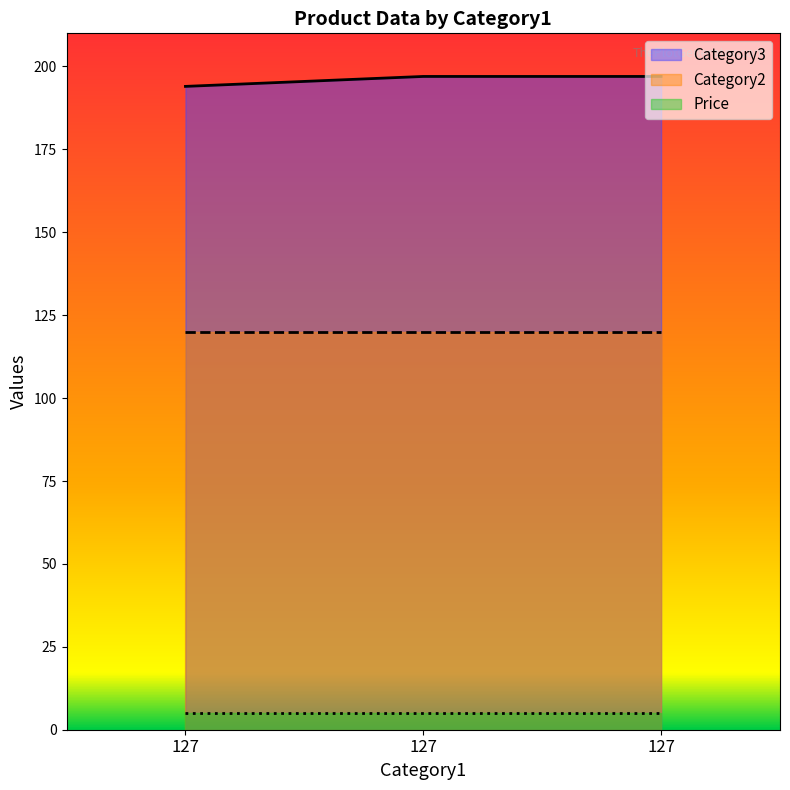

What is the maximum value shown in the chart?

197.0